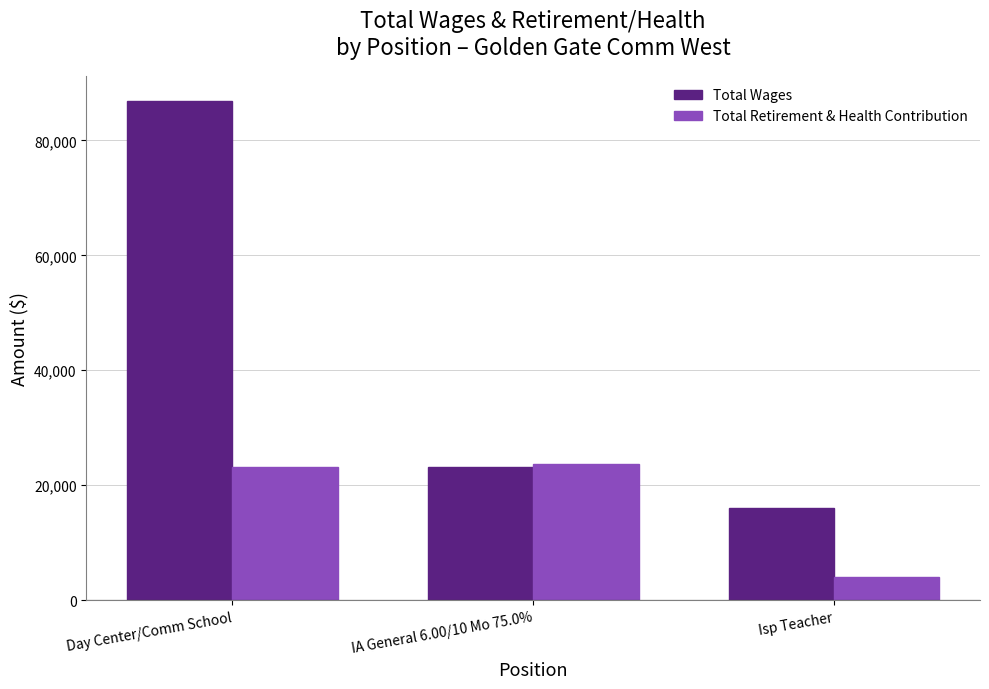

List the series in order of their overall mean, highest first.

Total Wages, Total Retirement & Health Contribution